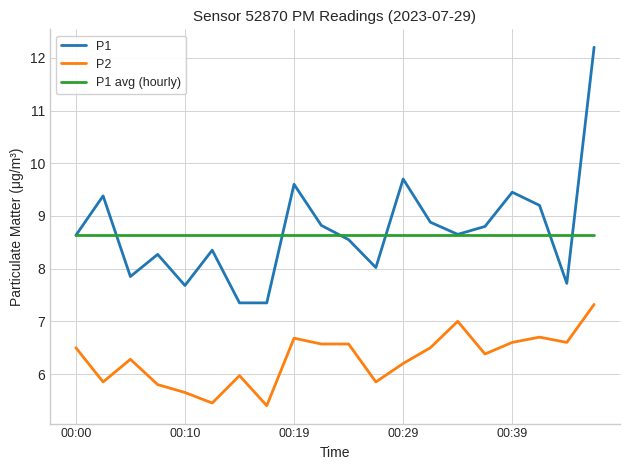

True or false: P2 and P1 intersect in this chart.

False